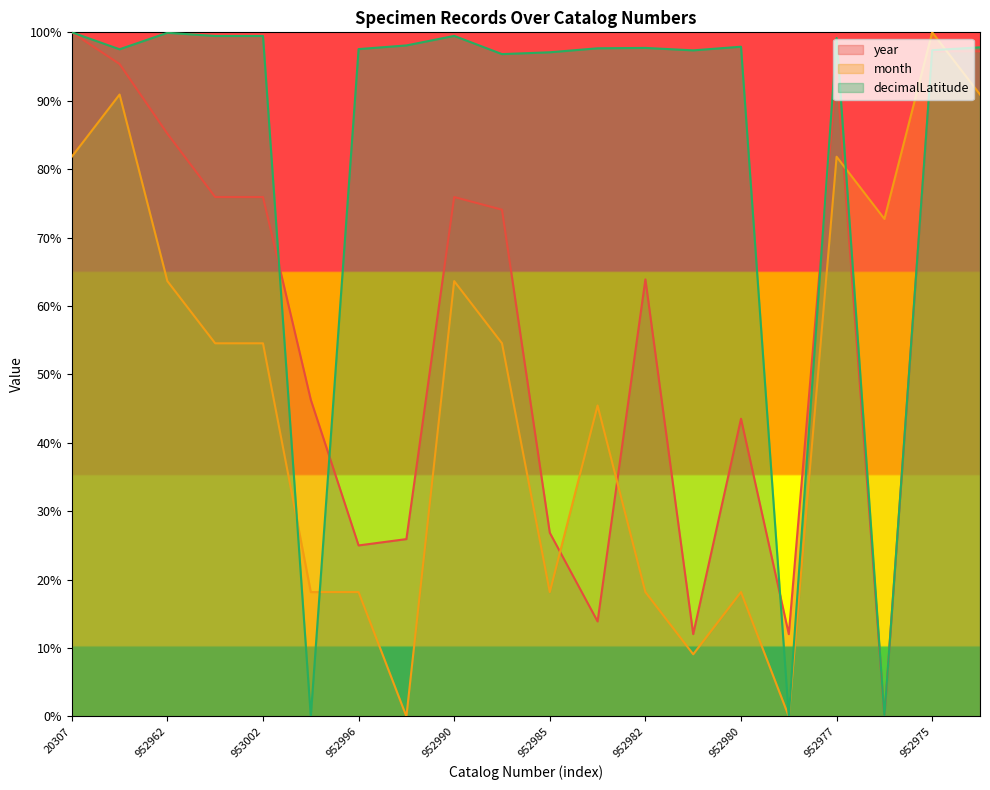

What is the sum of all month values?

954.5